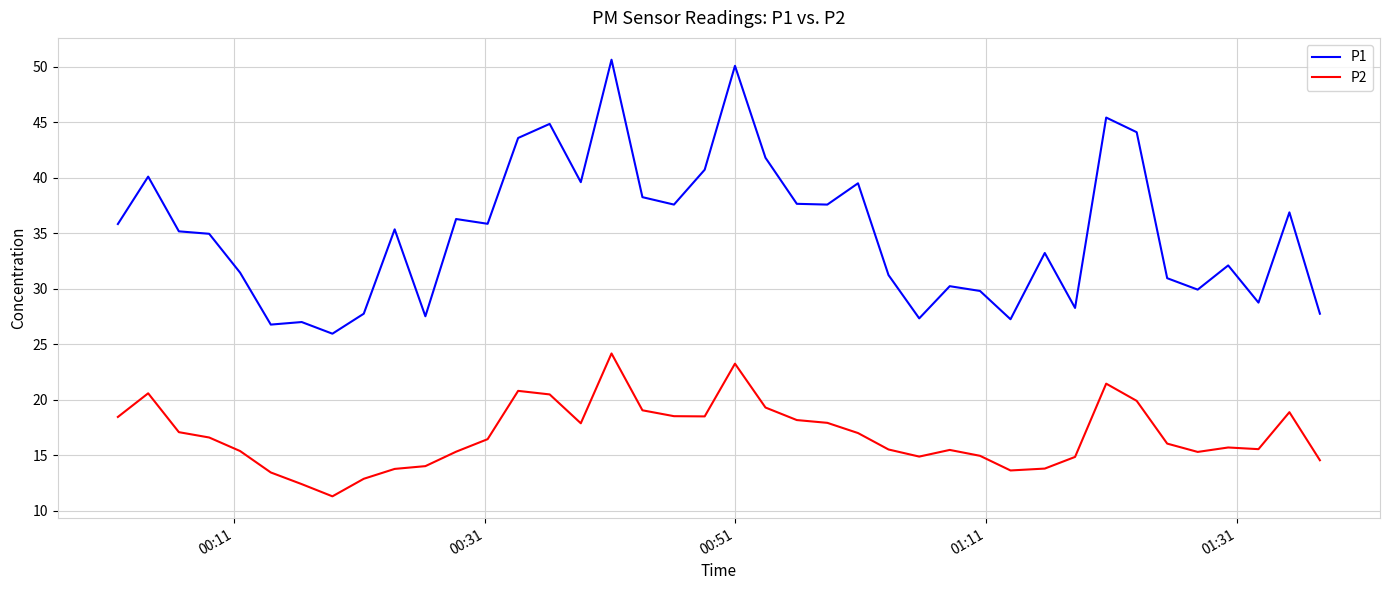

True or false: P2 has more than 0 interior local peaks.

True